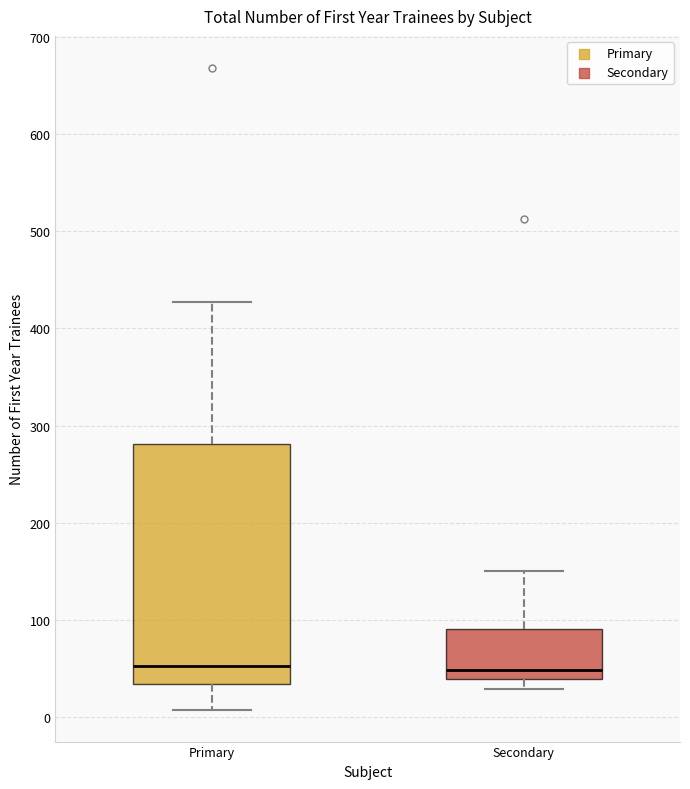

Where does the upper whisker of the box for Secondary end on the y-axis? The values are not printed on the chart, so give them approximately, as read against the axis.

150